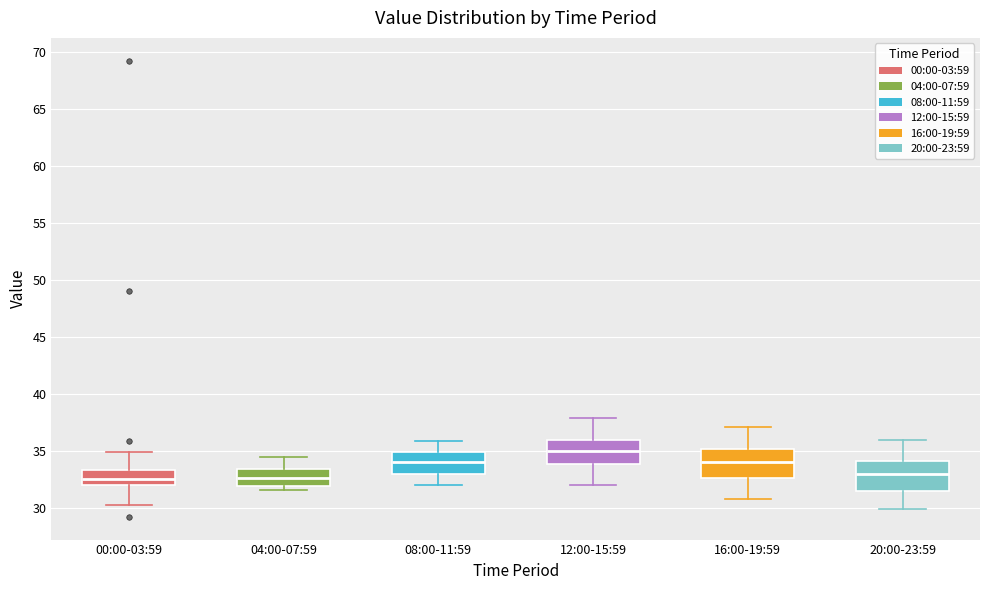

Where does the upper whisker of the box for 20:00-23:59 end on the y-axis? The values are not printed on the chart, so give them approximately, as read against the axis.

36.0